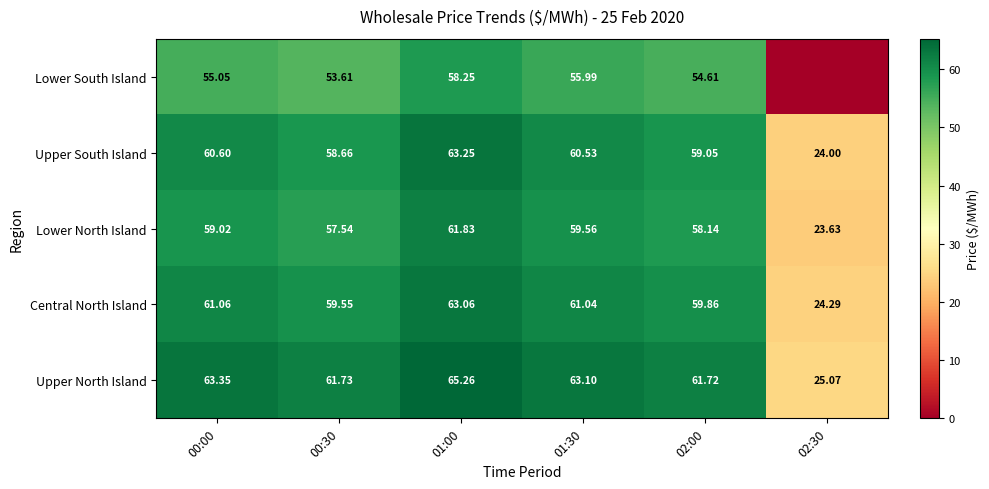

Between 01:00 and 02:00, which is larger?

01:00